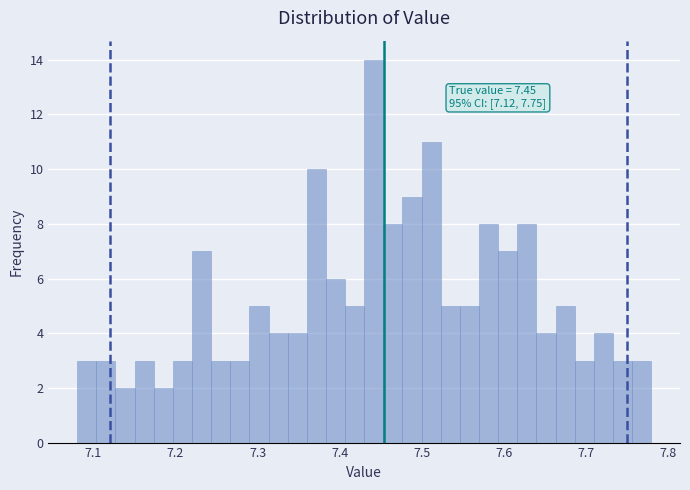

Around what value on the x-axis is the tallest bar? Give the approximate position of its centre, as read against the axis.

7.44